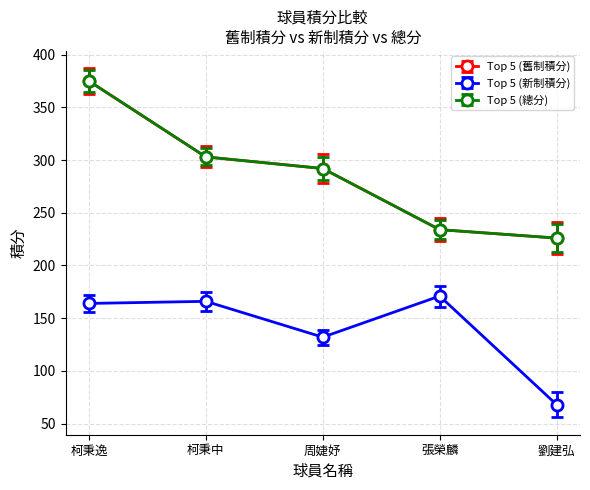

What is the approximate value of Top 5 (舊制積分) at 柯秉逸?

375